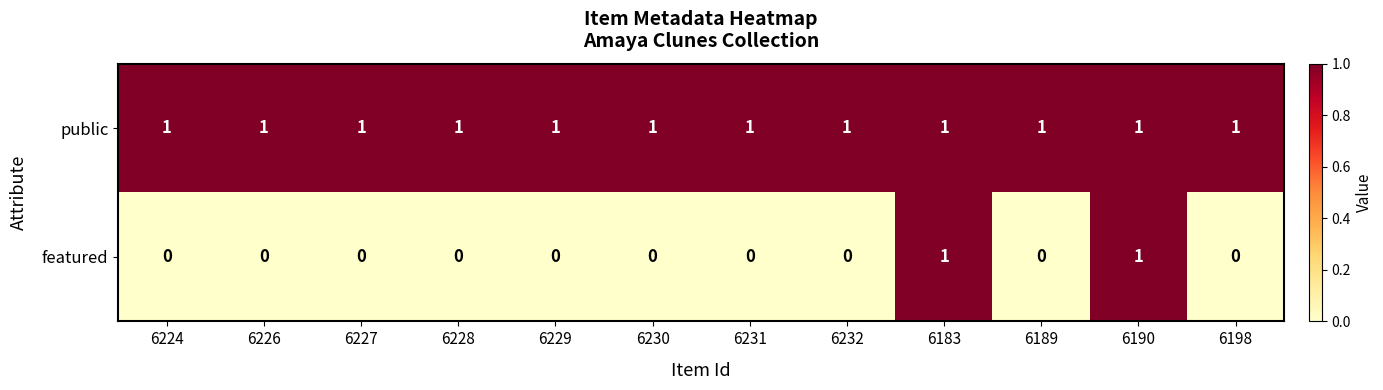

At 6226, list the series in order from smallest to largest.

featured, public